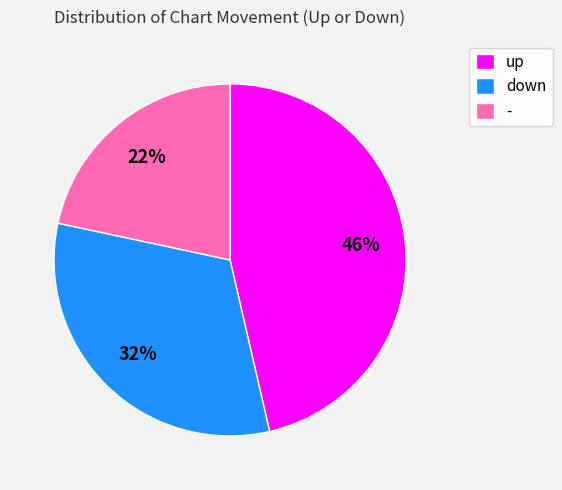

To the nearest percent, what is the difference between the - and down slice percentages?

10%